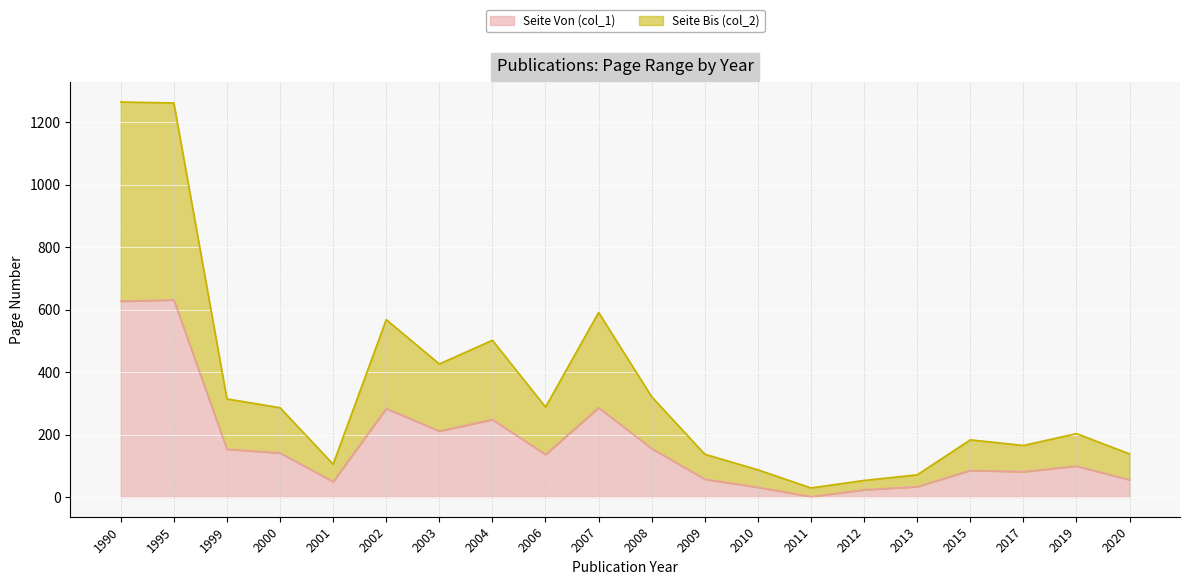

True or false: Seite Bis (col_2) and Seite Von (col_1) intersect in this chart.

False